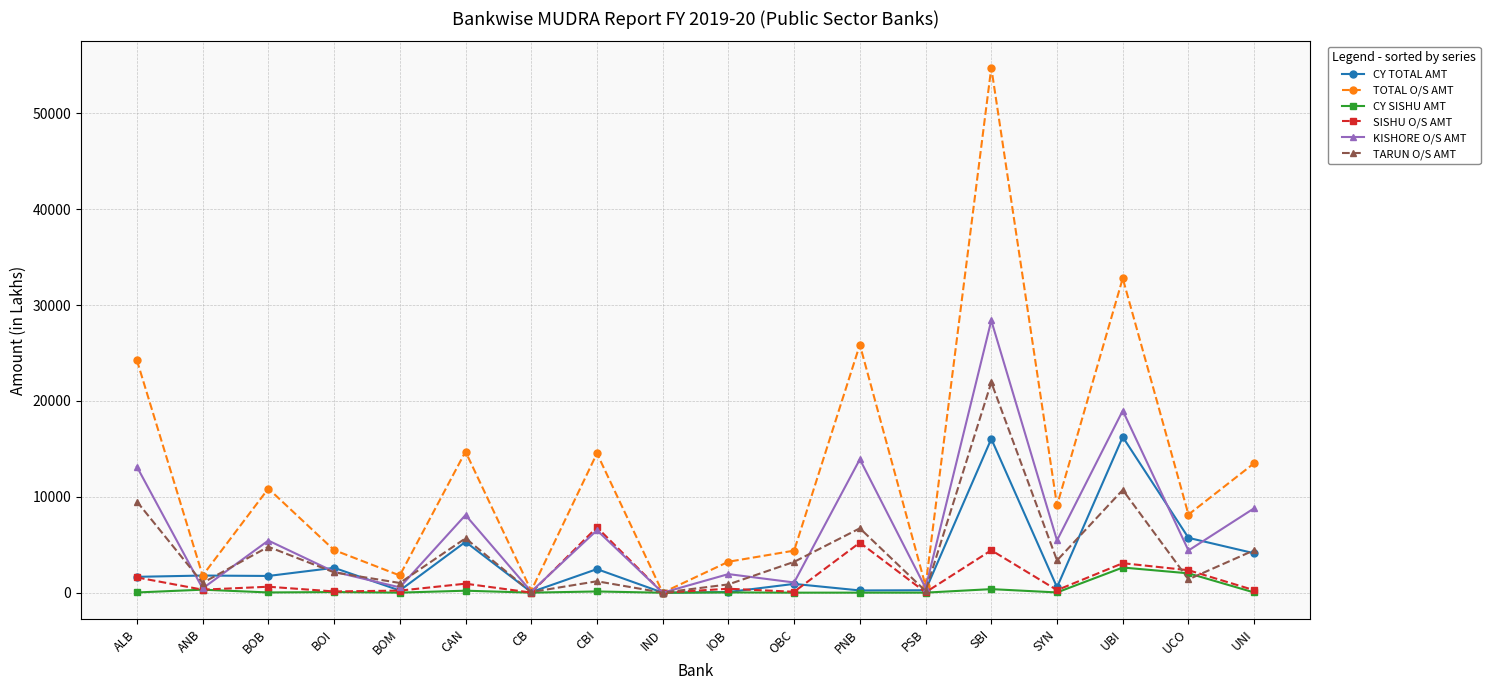

Which series has the largest range (max minus min)?

TOTAL O/S AMT